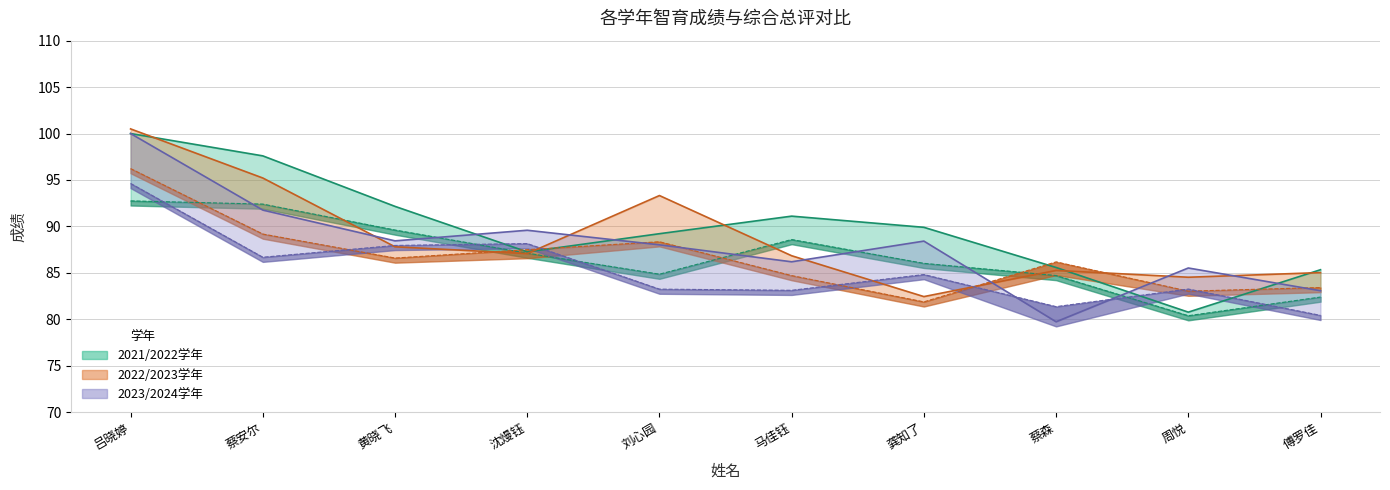

At which category is the sum across all series the highest?

吕晓婷